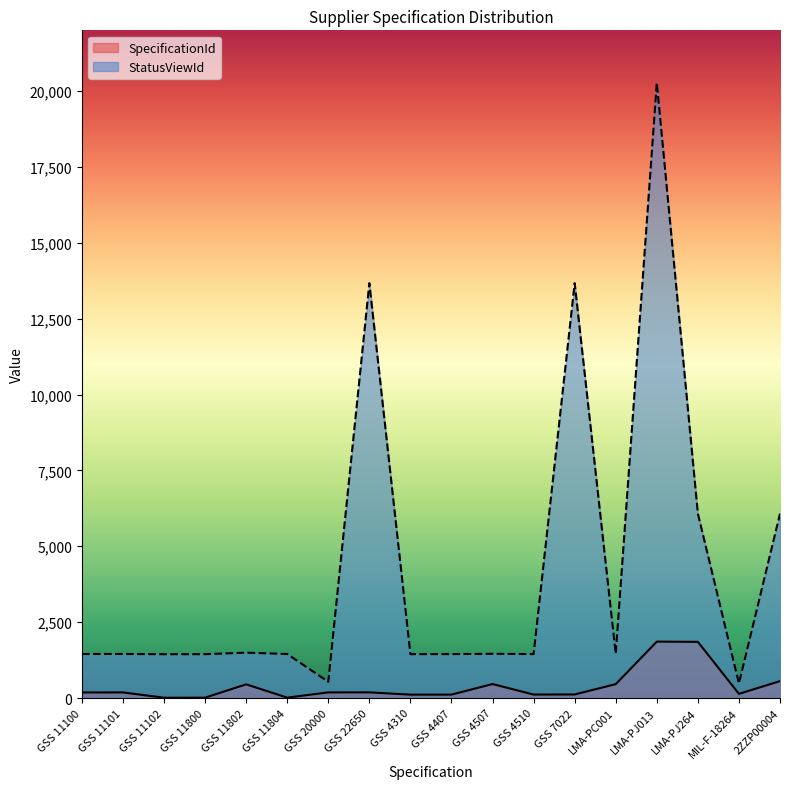

At which category is the sum across all series the highest?

LMA-PJ013